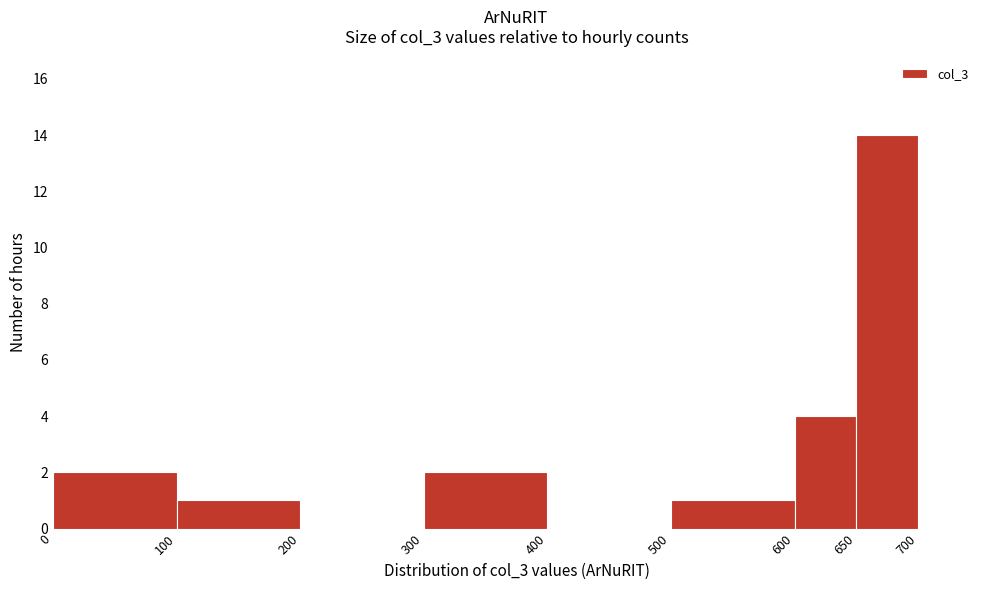

Reading left to right, transcribe this chart: for each bar, give the range it covers on the x-axis and its height. The values are not printed on the chart, so give them approximately, as read against the axis.

0 to 100: 2
100 to 200: 1
200 to 300: 0
300 to 400: 2
400 to 500: 0
500 to 600: 1
600 to 650: 4
650 to 700: 14
700 to 750: 0